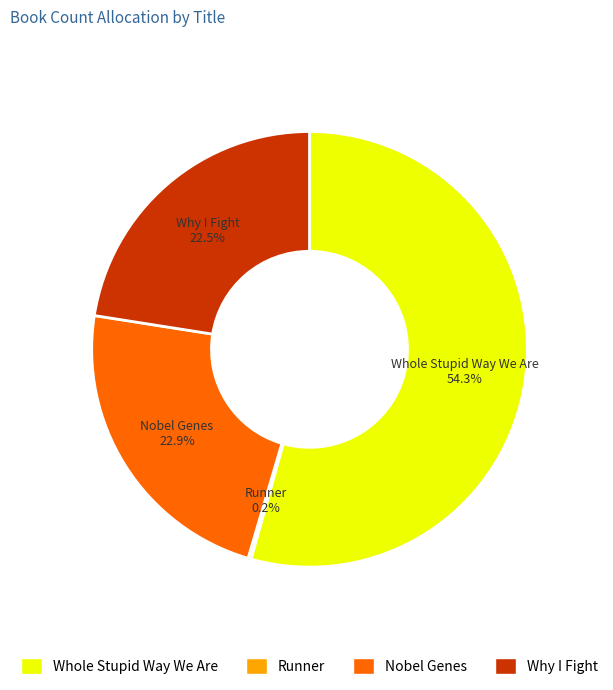

Combined, do Whole Stupid Way We Are and Why I Fight account for over 50%?

Yes